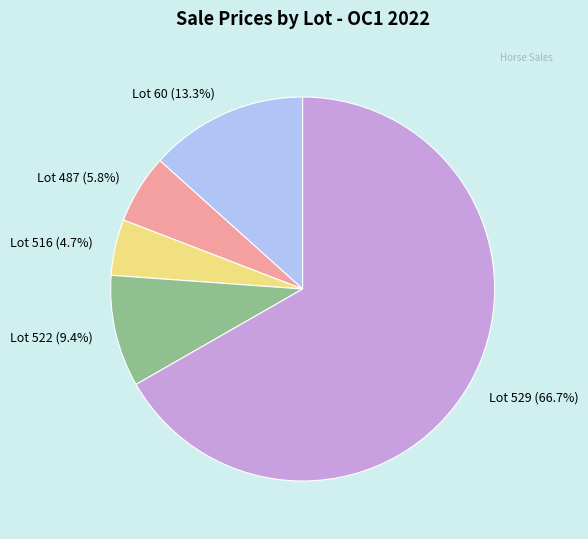

What is the ratio of the value at Lot 60 (13.3%) to the value at Lot 516 (4.7%)?

2.8